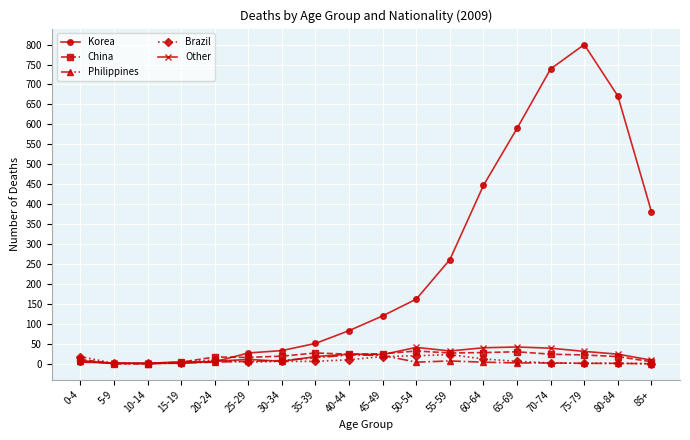

Which series has the largest total across all categories?

Korea